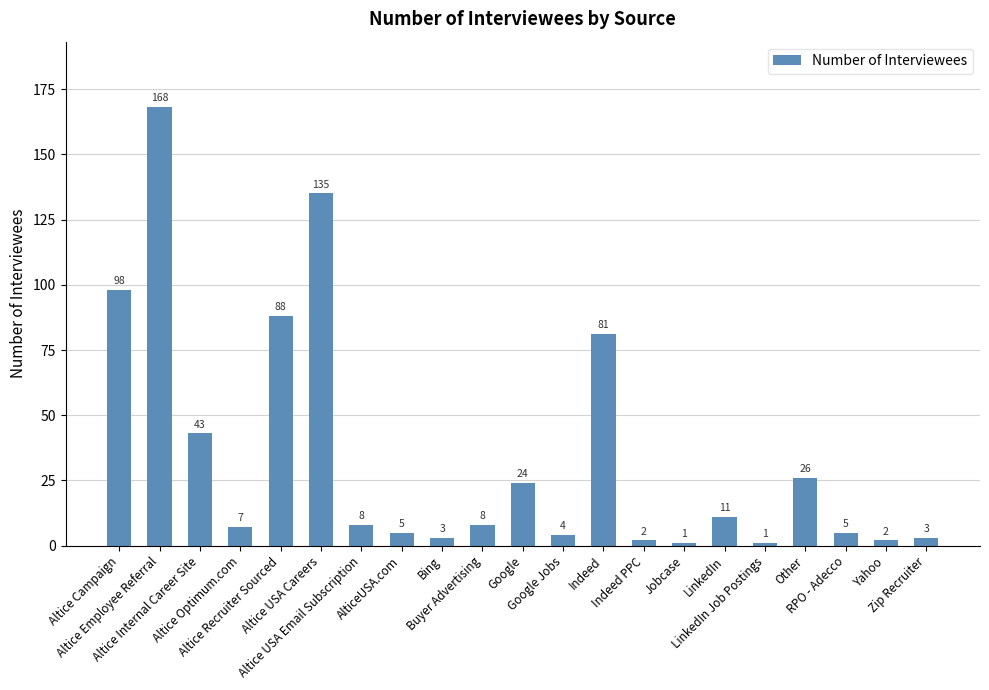

Reading left to right, extract all data points from this chart.

Altice Campaign=98	Altice Employee Referral=168	Altice Internal Career Site=43	Altice Optimum.com=7	Altice Recruiter Sourced=88	Altice USA Careers=135	Altice USA Email Subscription=8	AlticeUSA.com=5	Bing=3	Buyer Advertising=8	Google=24	Google Jobs=4	Indeed=81	Indeed PPC=2	Jobcase=1	LinkedIn=11	LinkedIn Job Postings=1	Other=26	RPO - Adecco=5	Yahoo=2	Zip Recruiter=3